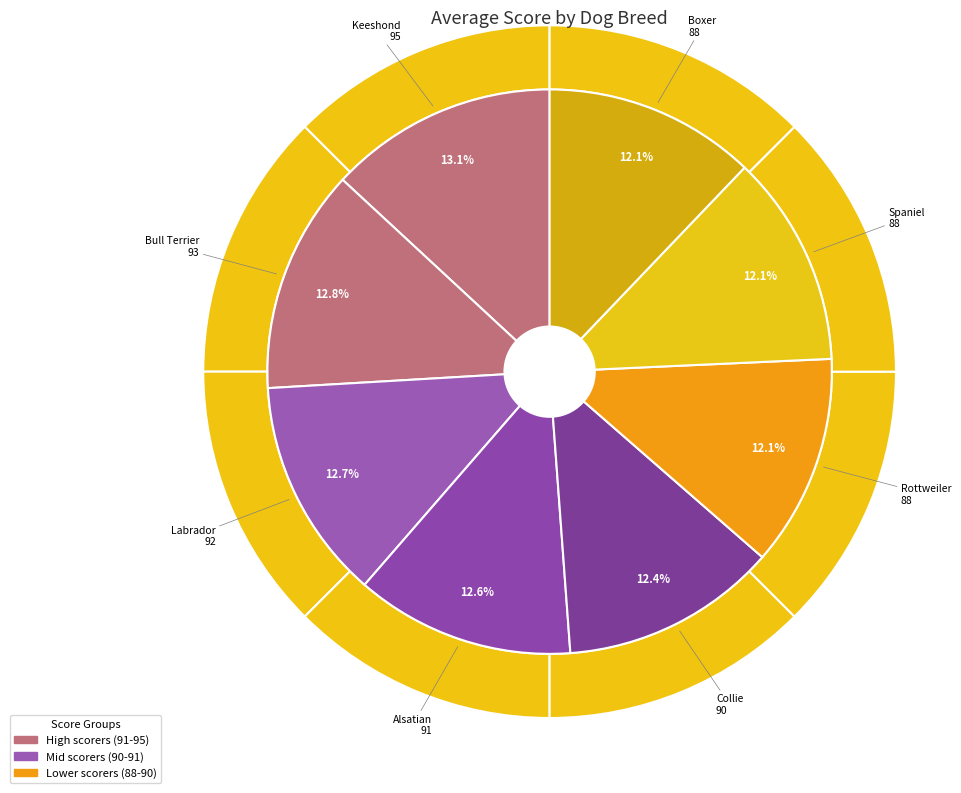

Which has a higher value, Alsatian or Spaniel?

Alsatian